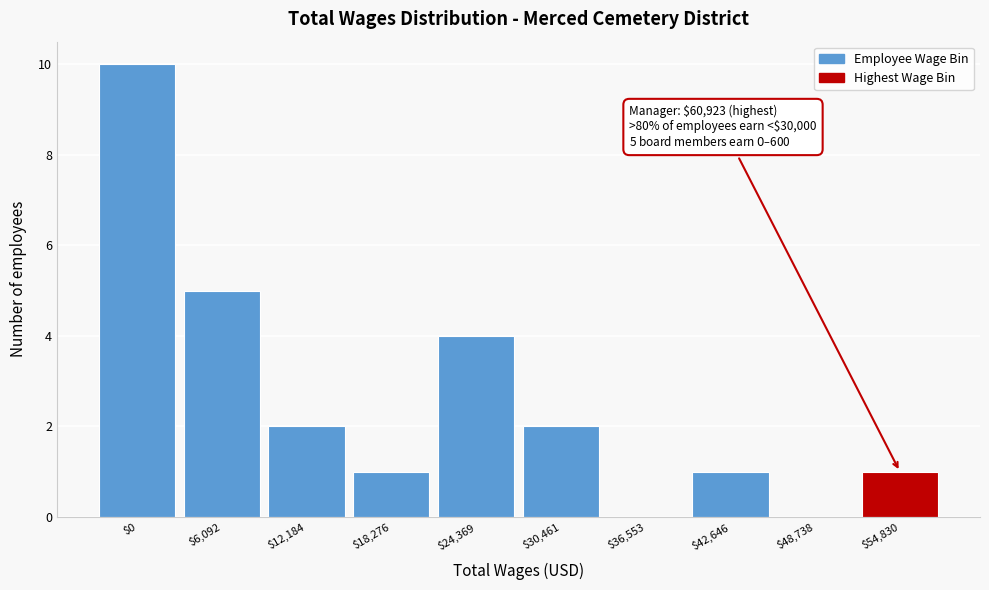

What is the sum of all values?

26